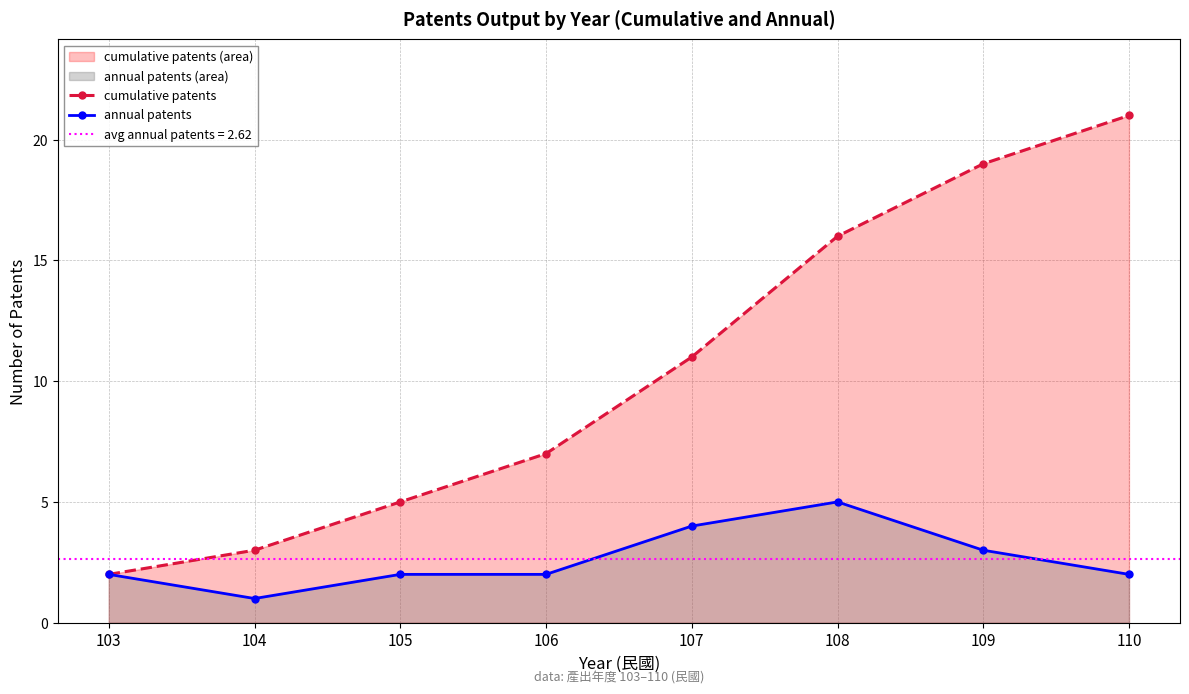

How many data points in annual patents are above 2?

3